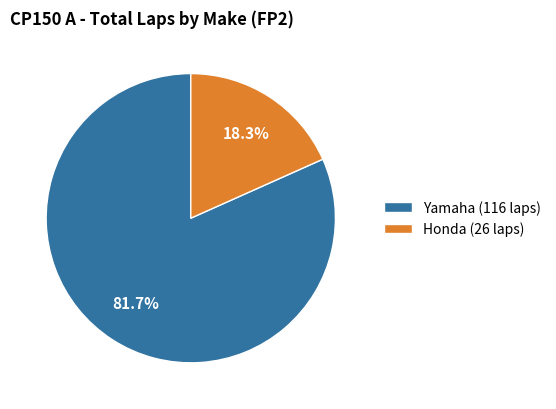

Between Honda (26 laps) and Yamaha (116 laps), which is larger?

Yamaha (116 laps)